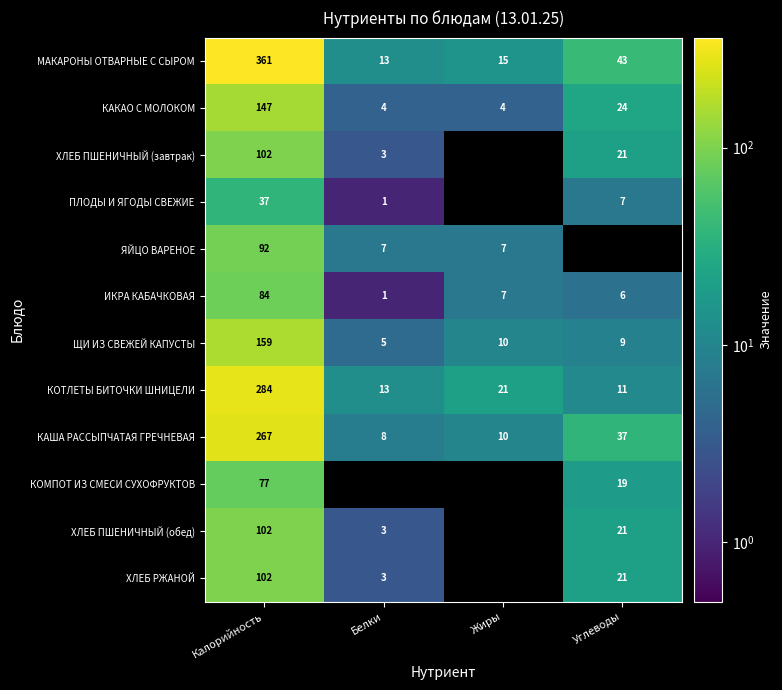

List the labels in order of ЩИ ИЗ СВЕЖЕЙ КАПУСТЫ value, smallest first.

Белки, Углеводы, Жиры, Калорийность